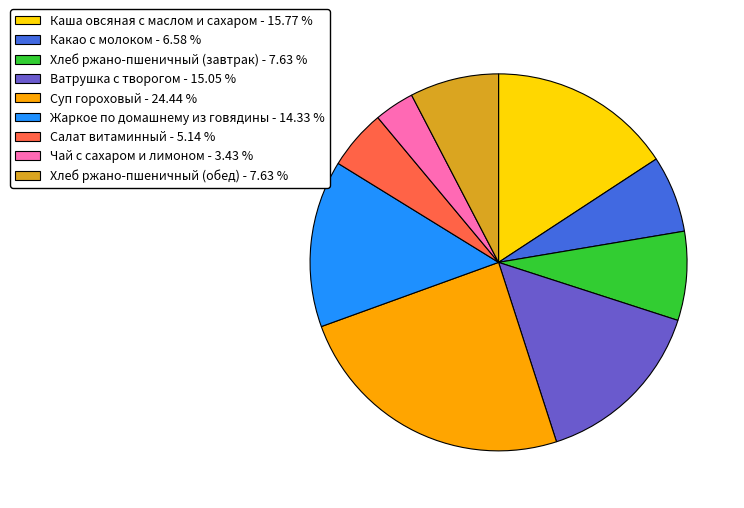

Does Ватрушка с творогом account for over 50% of the chart?

No